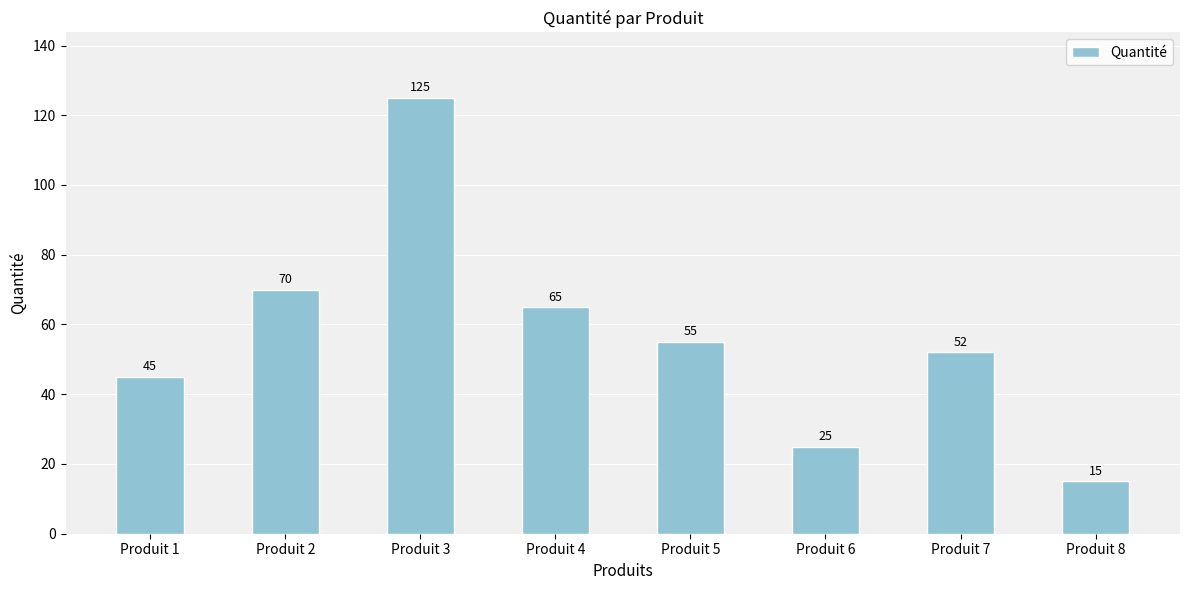

Which category has the highest value across all series?

Produit 3